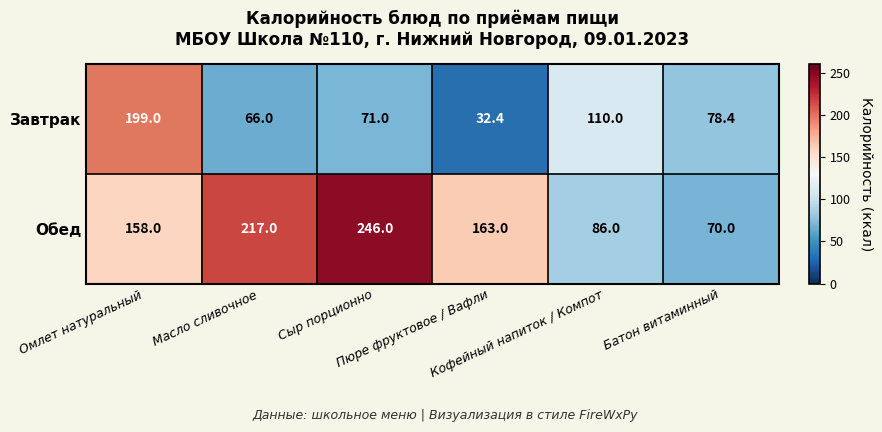

Which series has the largest total across all categories?

Обед